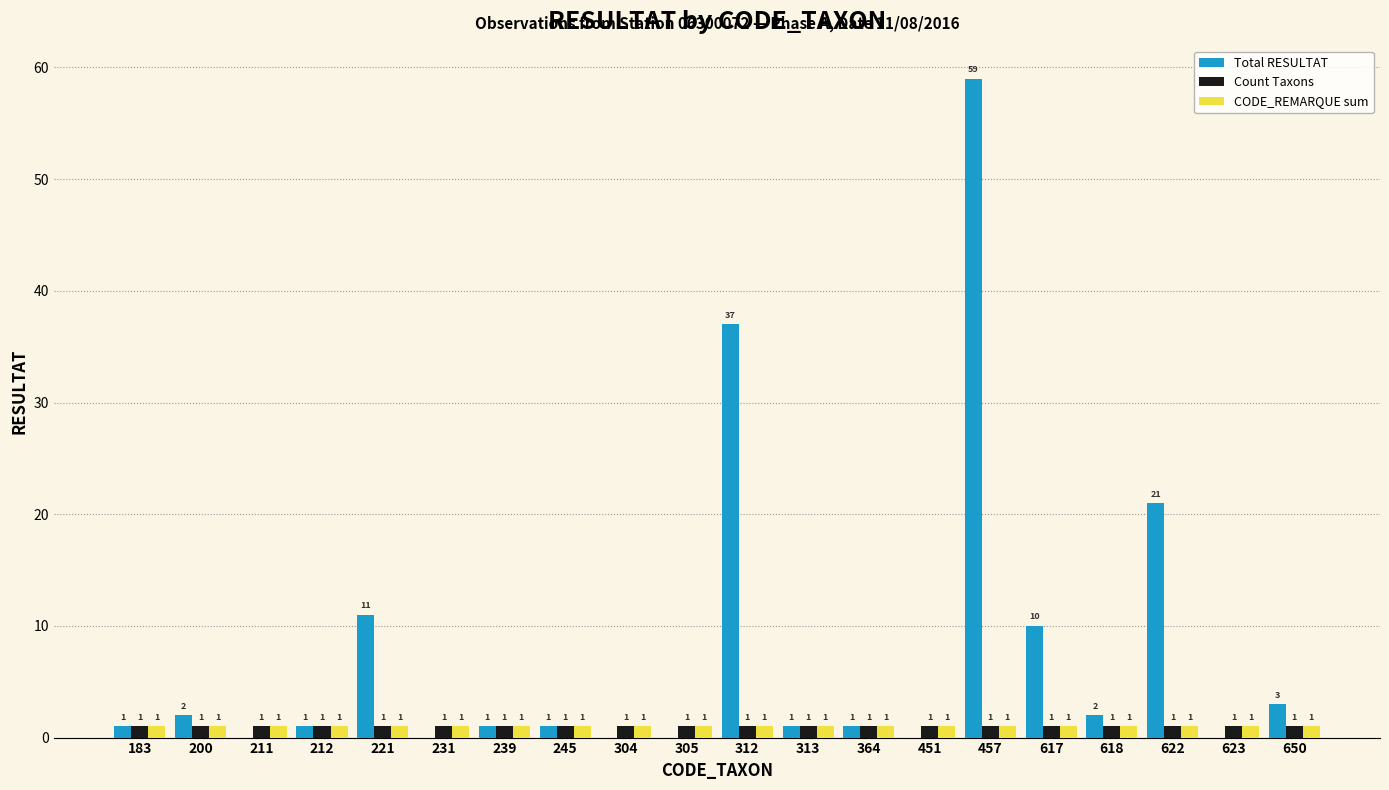

What are all the series names shown in the legend?

Total RESULTAT, Count Taxons, CODE_REMARQUE sum